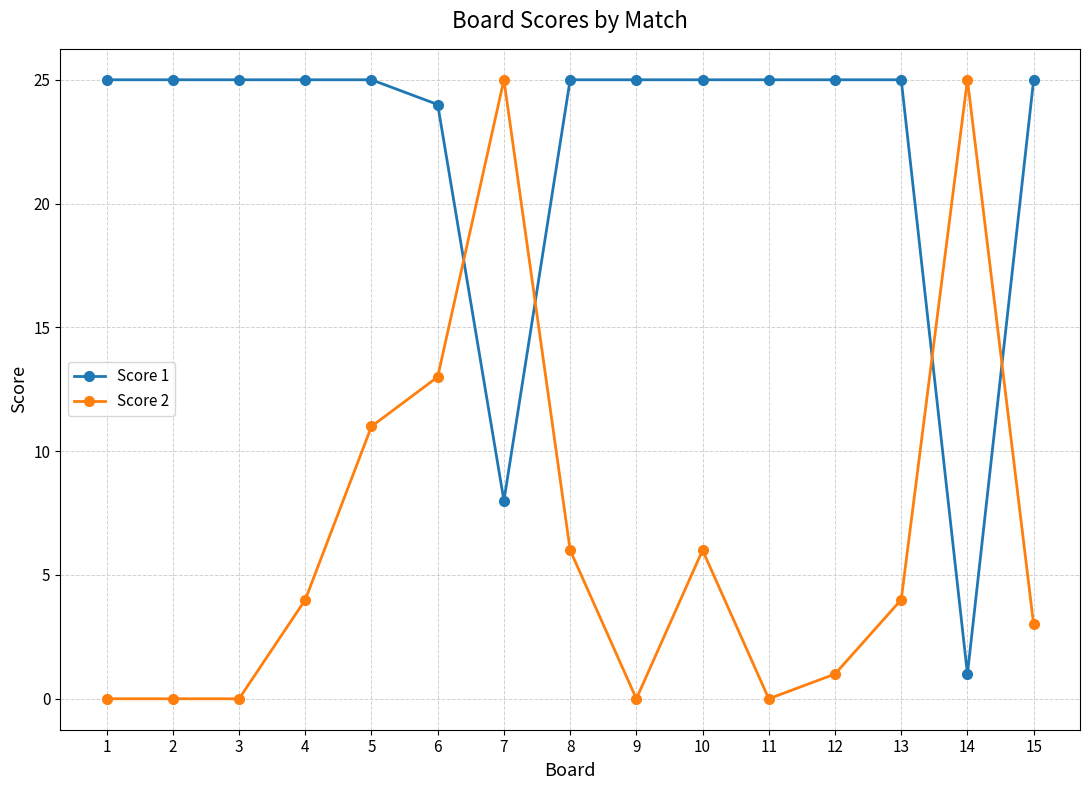

Is the value of Score 1 at 15 greater than the value of Score 2 at 4?

Yes